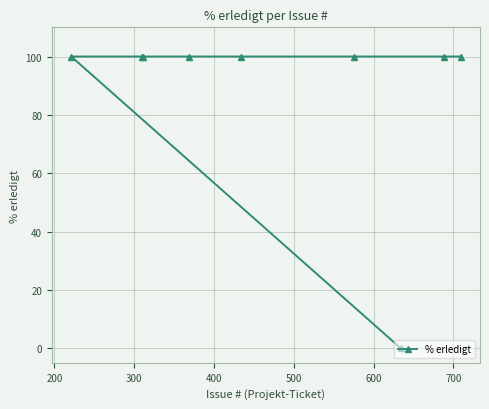

What is the difference between the maximum and minimum values?

100